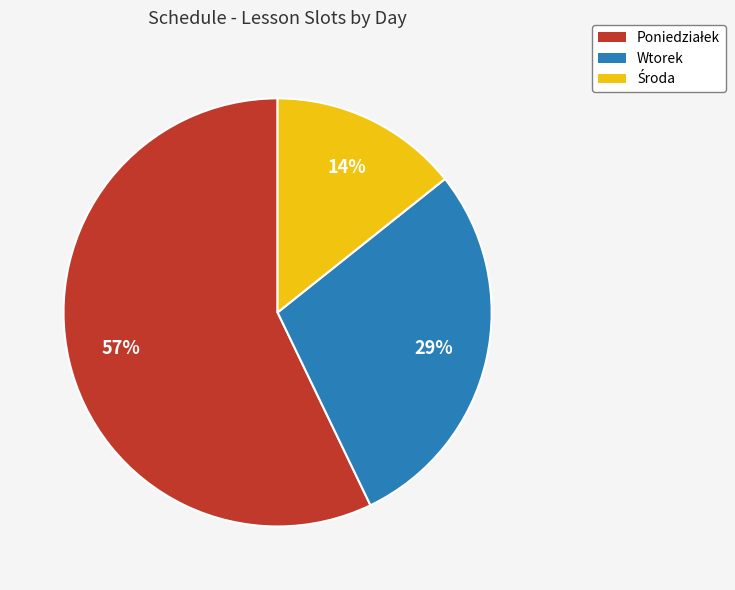

To the nearest percent, what is the average slice percentage?

33%